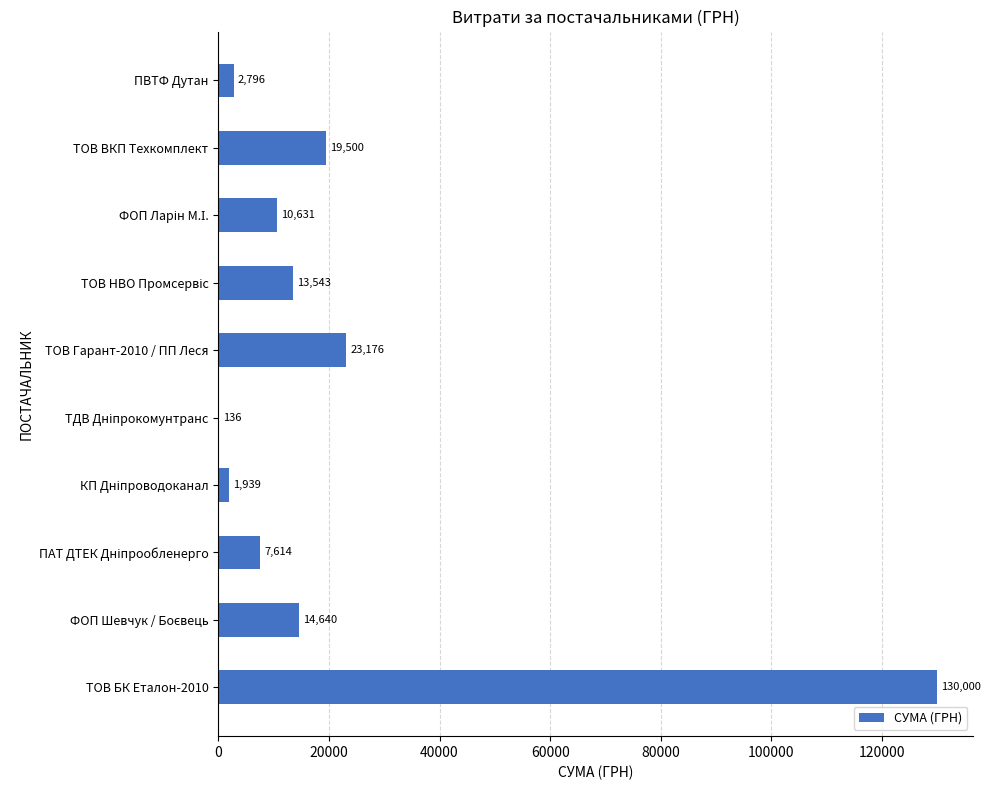

What is the change in value from ТОВ БК Еталон-2010 to ТОВ ВКП Техкомплект?

-110500.0